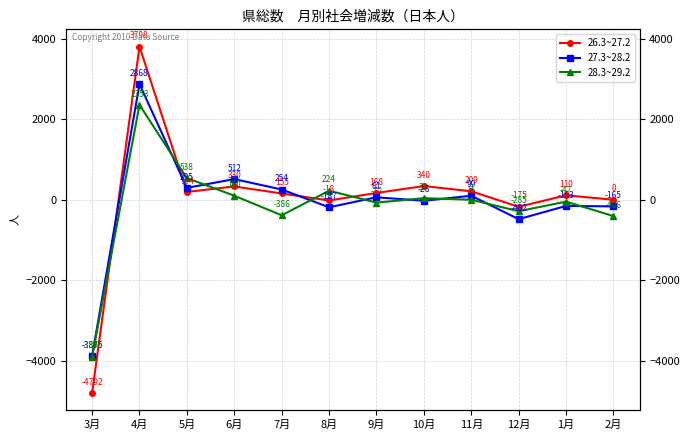

What position from the right is 8月?

7